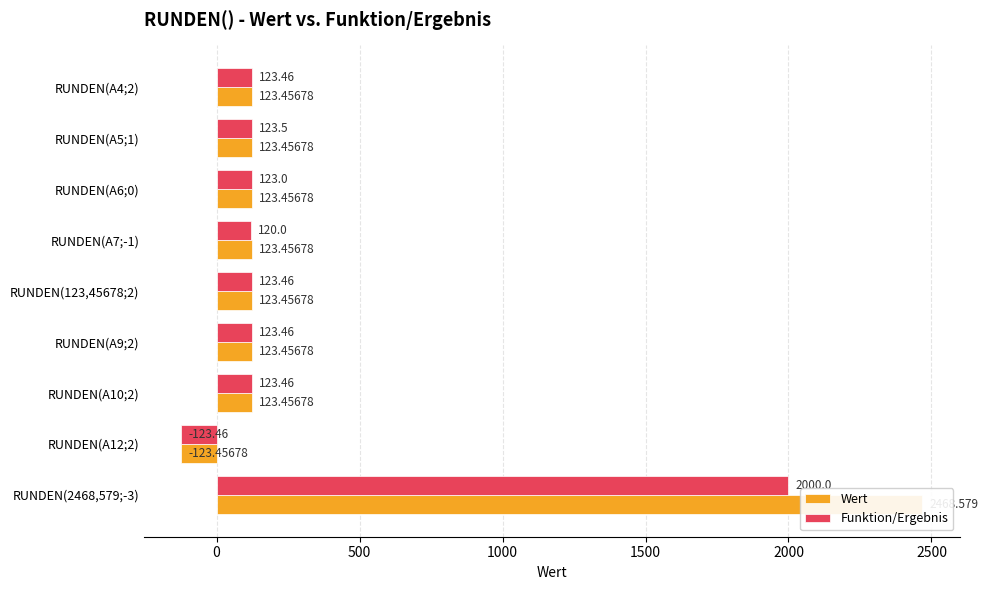

At which category is the sum across all series the highest?

RUNDEN(2468,579;-3)